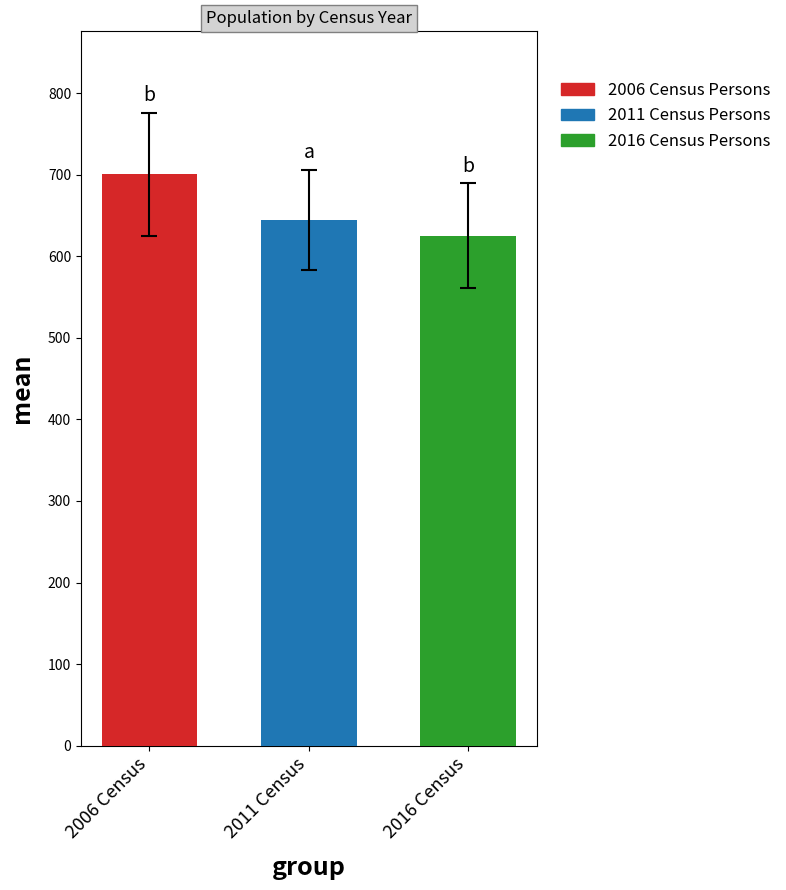

List the labels in order of 2006 Census Persons value, largest first.

2011 Census